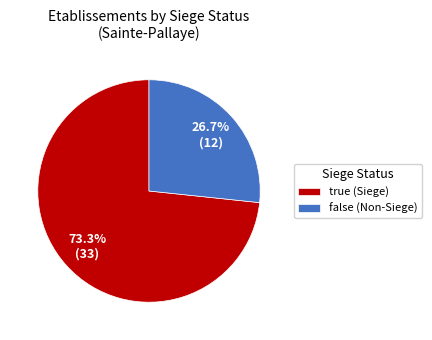

Approximately how many times larger is the value at true (Siege) compared to false (Non-Siege)?

2.7